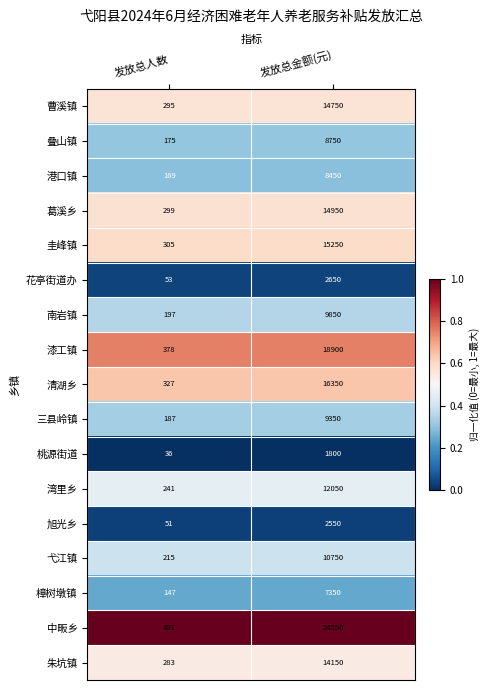

What is the spread (max minus min) of values at 发放总金额(元)?

22750